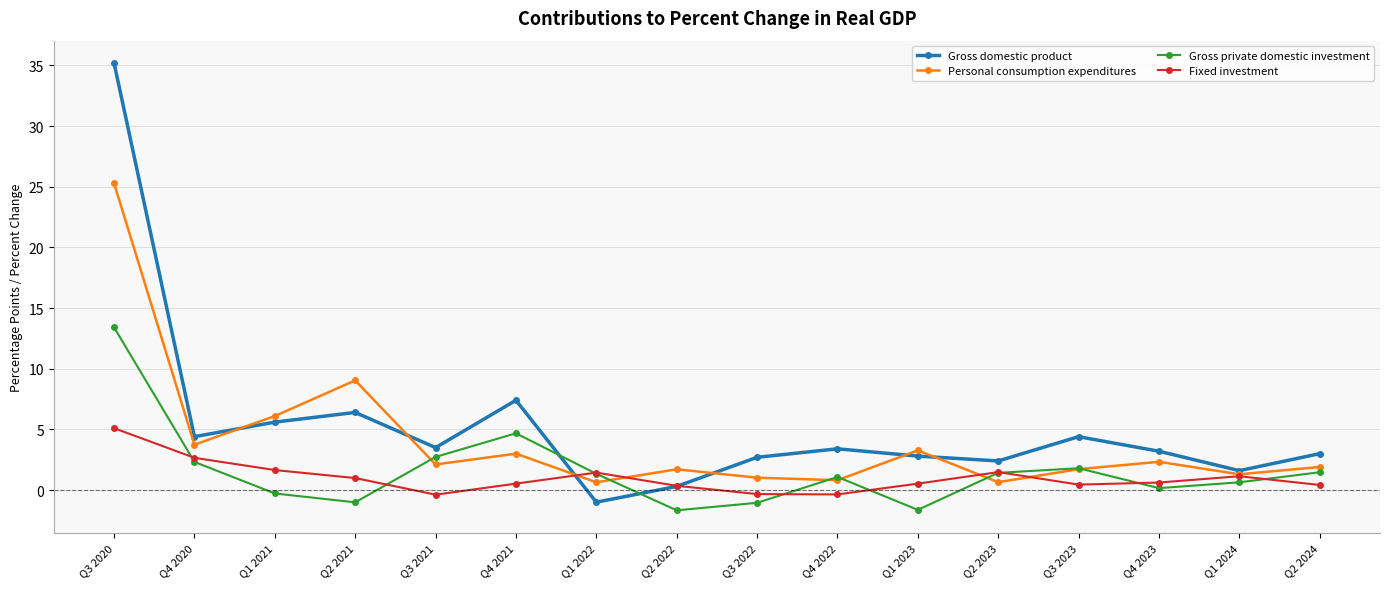

The Gross domestic product series shows 7.4 at Q4 2021. True or false?

True